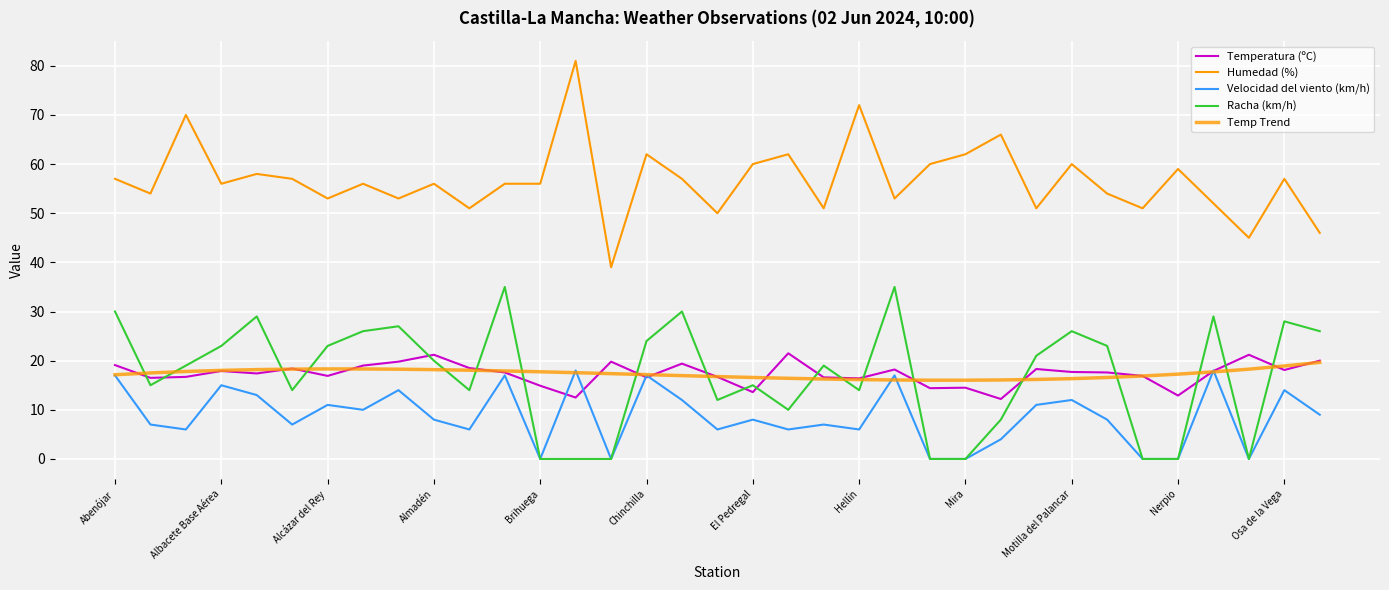

Reading right to left, transcribe all the data shown in this chart.

Temperatura (ºC): 20.0	18.1	21.2	17.9	12.9	16.9	17.6	17.7	18.3	12.2	14.5	14.4	18.2	16.4	16.6	21.5	13.6	16.7	19.4	16.6	19.8	12.5	14.9	17.6	18.5	21.2	19.8	19.0	16.9	18.4	17.4	17.9	16.7	16.5	19.1
Humedad (%): 46.0	57.0	45.0	52.0	59.0	51.0	54.0	60.0	51.0	66.0	62.0	60.0	53.0	72.0	51.0	62.0	60.0	50.0	57.0	62.0	39.0	81.0	56.0	56.0	51.0	56.0	53.0	56.0	53.0	57.0	58.0	56.0	70.0	54.0	57.0
Velocidad del viento (km/h): 9.0	14.0	0.0	18.0	0.0	0.0	8.0	12.0	11.0	4.0	0.0	0.0	17.0	6.0	7.0	6.0	8.0	6.0	12.0	17.0	0.0	18.0	0.0	17.0	6.0	8.0	14.0	10.0	11.0	7.0	13.0	15.0	6.0	7.0	17.0
Racha (km/h): 26.0	28.0	0.0	29.0	0.0	0.0	23.0	26.0	21.0	8.0	0.0	0.0	35.0	14.0	19.0	10.0	15.0	12.0	30.0	24.0	0.0	0.0	0.0	35.0	14.0	20.0	27.0	26.0	23.0	14.0	29.0	23.0	19.0	15.0	30.0
Temp Trend: 19.7	18.9	18.3	17.7	17.3	16.9	16.6	16.3	16.2	16.1	16.0	16.0	16.1	16.2	16.3	16.4	16.6	16.8	17.0	17.2	17.4	17.6	17.7	17.9	18.1	18.2	18.3	18.3	18.3	18.3	18.2	18.0	17.8	17.5	17.1